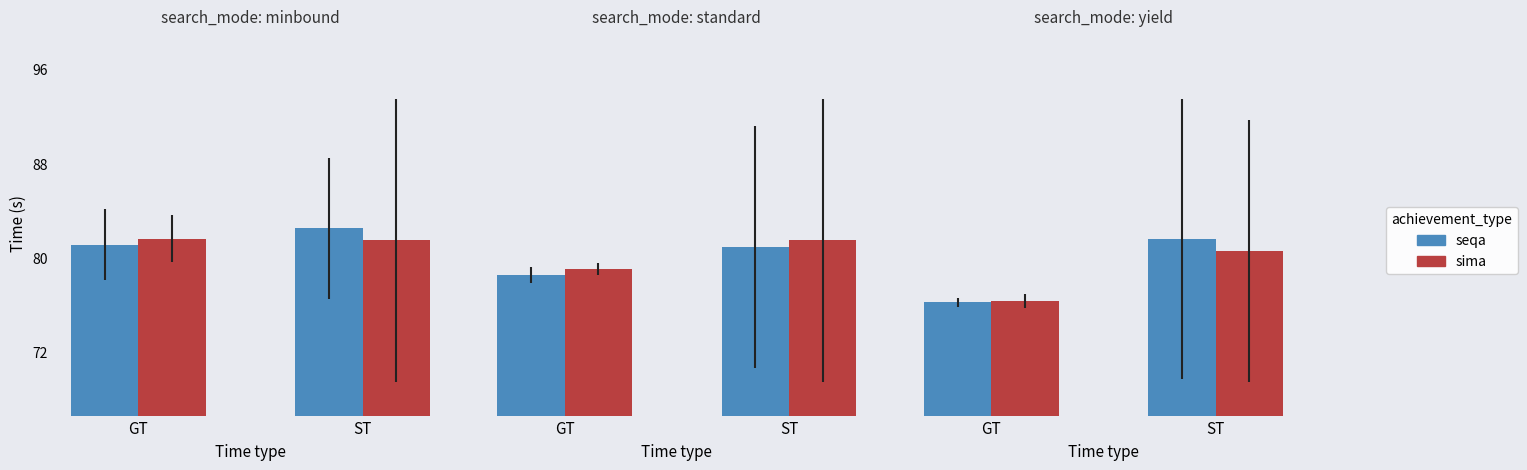

What is the greatest value displayed?

94.2